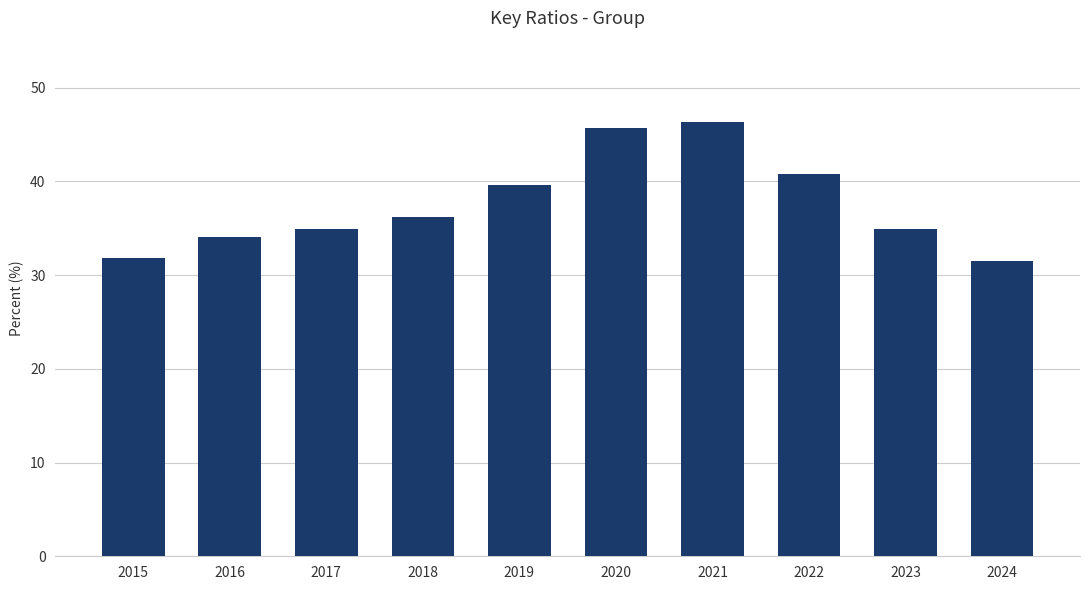

What is the smallest value displayed?

31.5